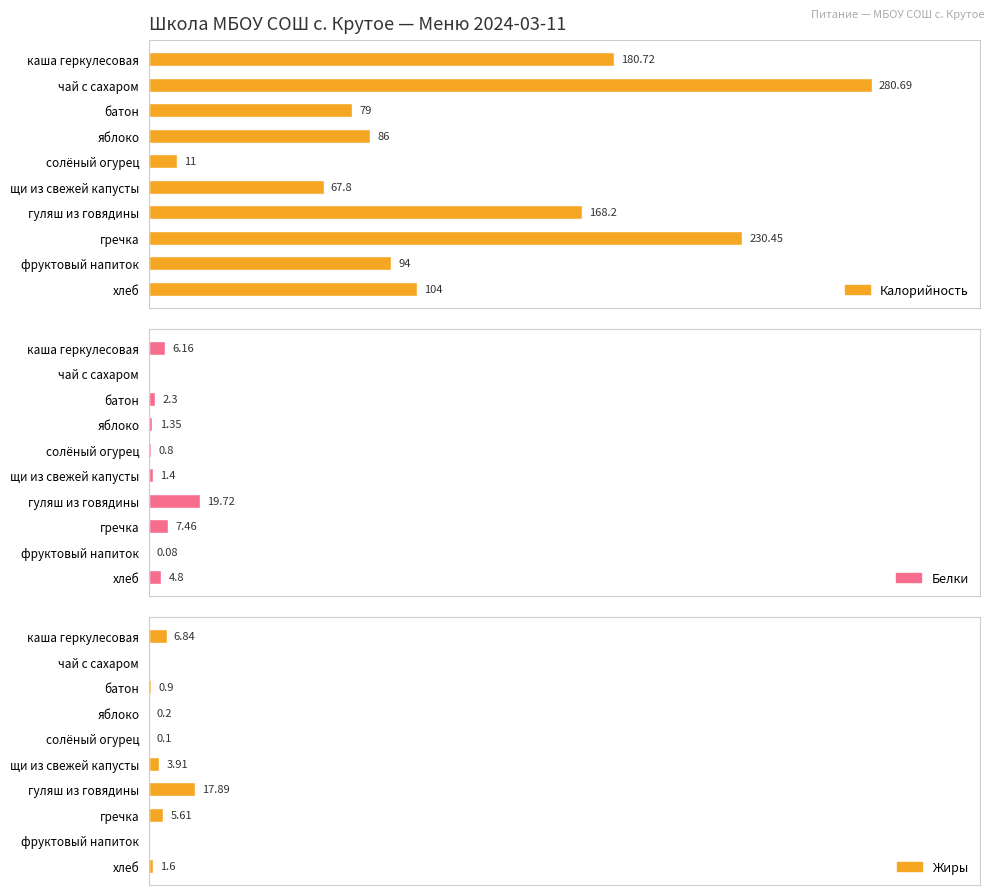

How many bars are there in each group?

3